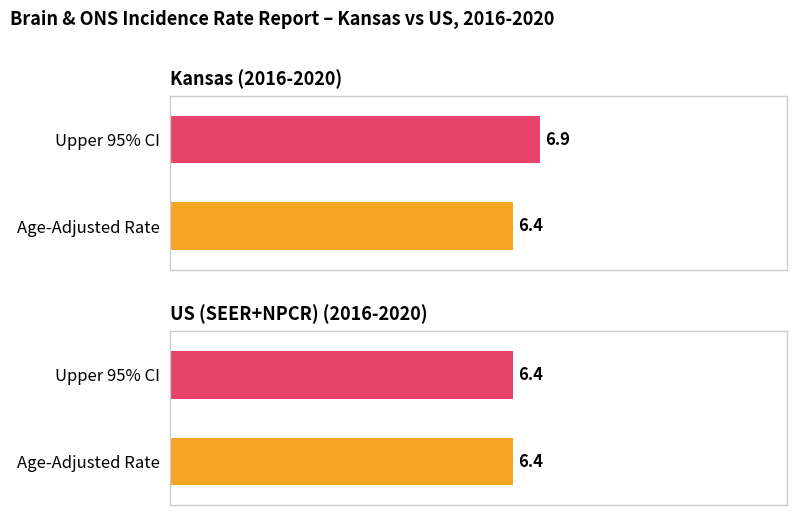

The value of Age-Adjusted Incidence Rate at Kansas is 6.4. True or false?

True